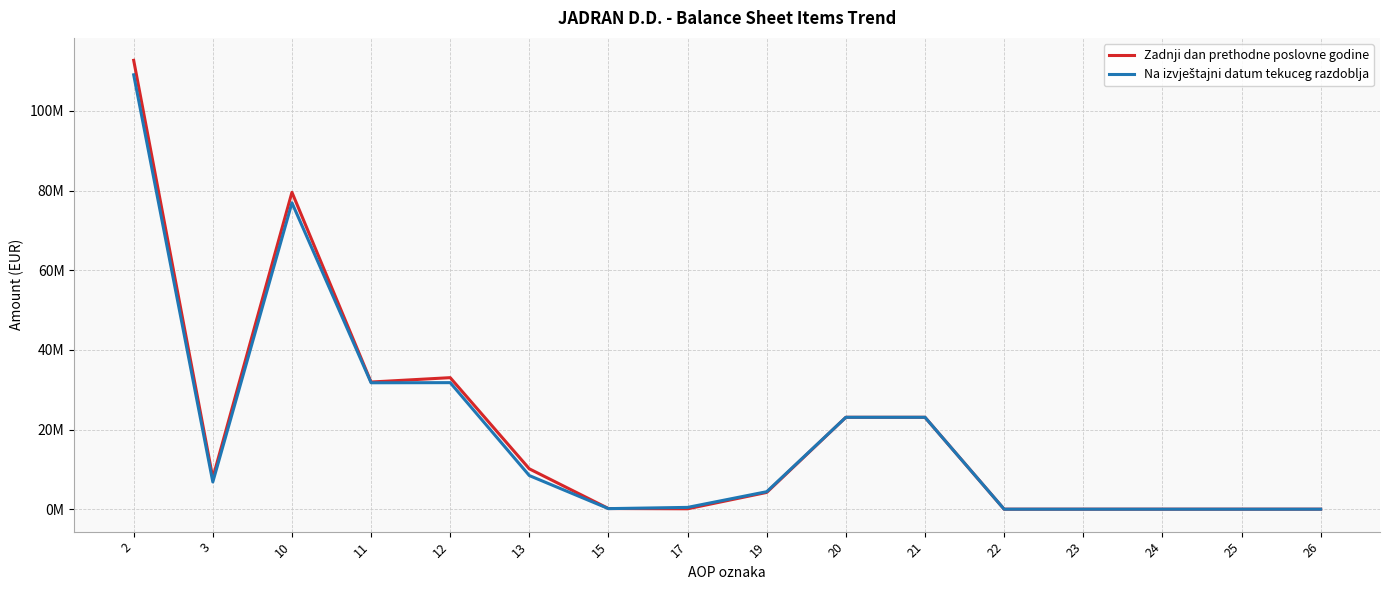

Reading left to right, extract all data points from this chart.

Zadnji dan prethodne poslovne godine: 2=112696965	3=7865868	10=79559036	11=31927534	12=33022966	13=10130421	15=167179	17=98835	19=4212101	20=23071510	21=23071510	22=0	23=0	24=0	25=0	26=0
Na izvještajni datum tekuceg razdoblja: 2=109066804	3=6831639	10=76933027	11=31739392	12=31770983	13=8439652	15=140415	17=450617	19=4391968	20=23071510	21=23071510	22=0	23=0	24=0	25=0	26=0